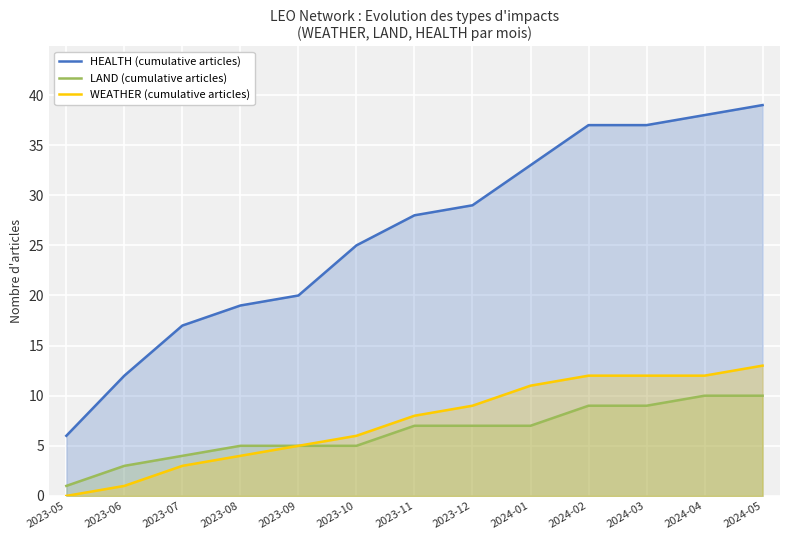

Which label corresponds to the largest value in the chart?

2024-05